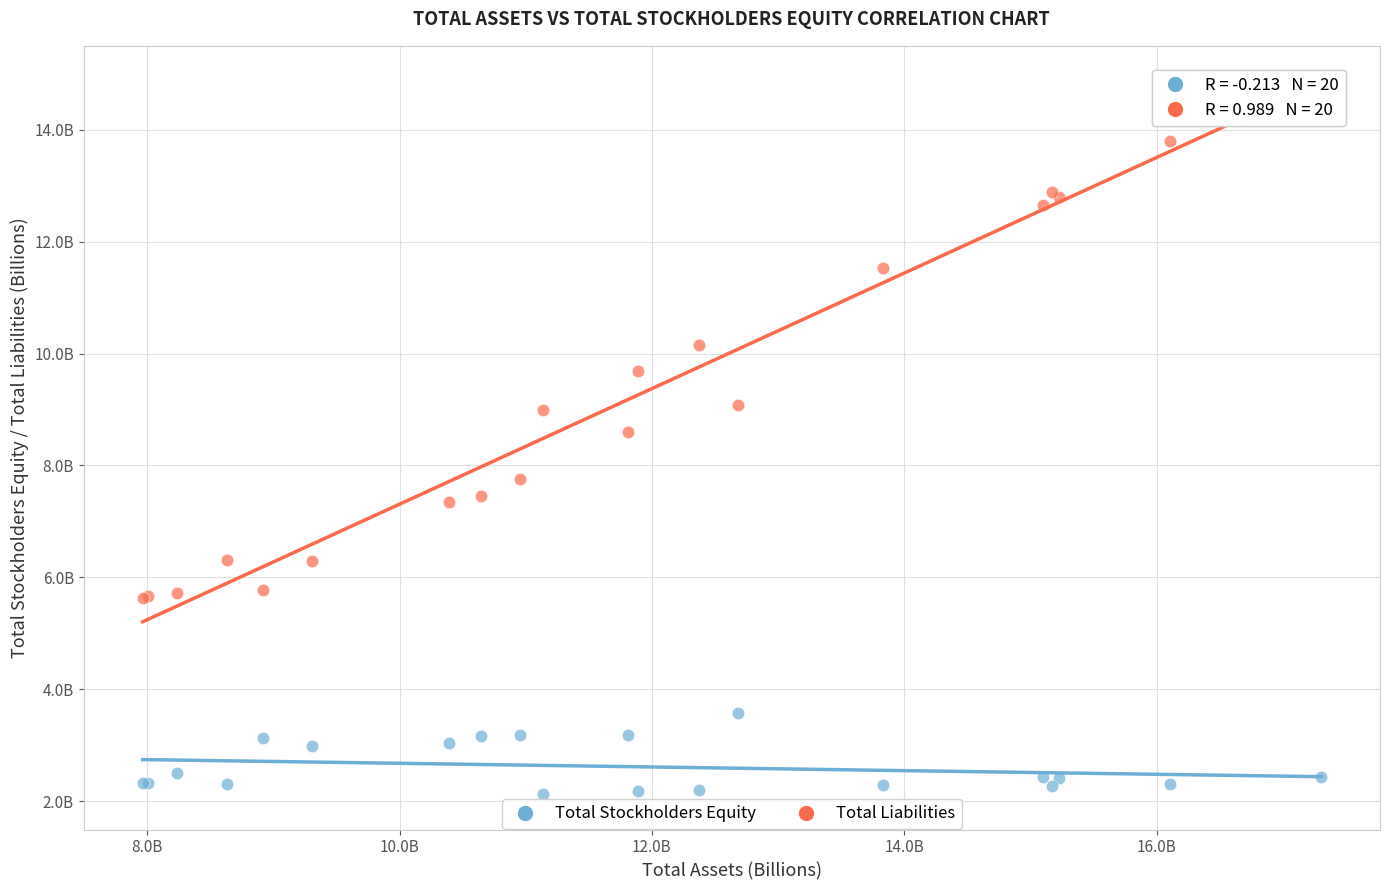

Which series reaches the minimum Y coordinate?

Total Stockholders Equity